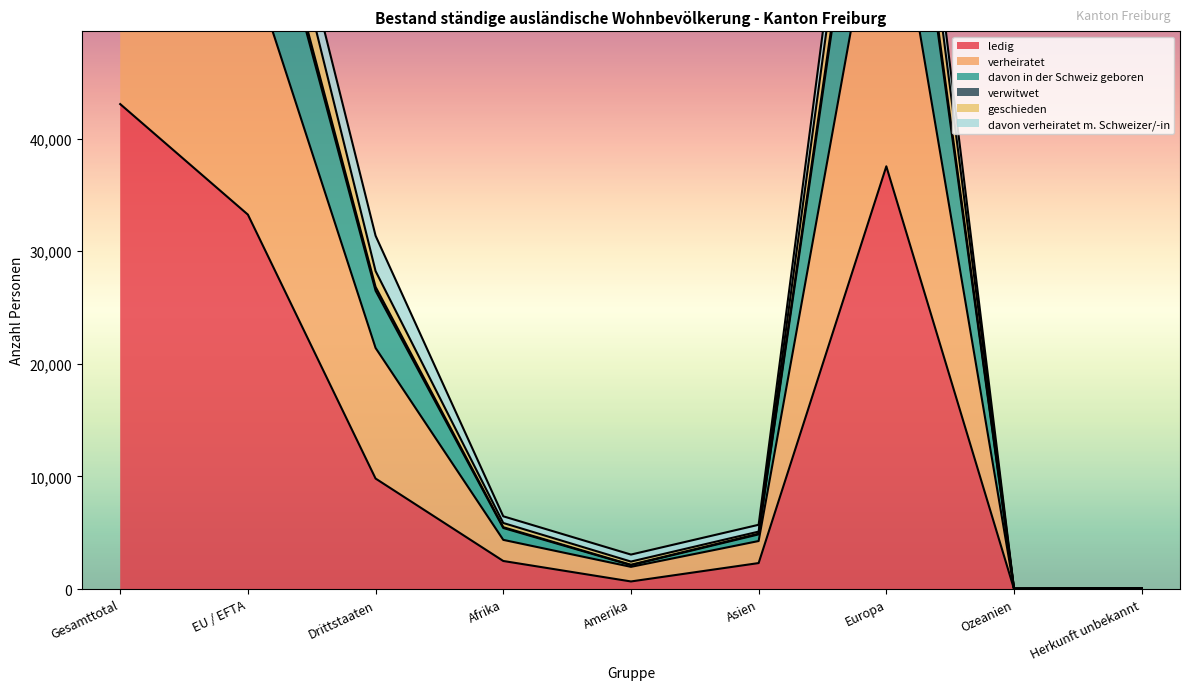

True or false: verwitwet and ledig intersect in this chart.

False